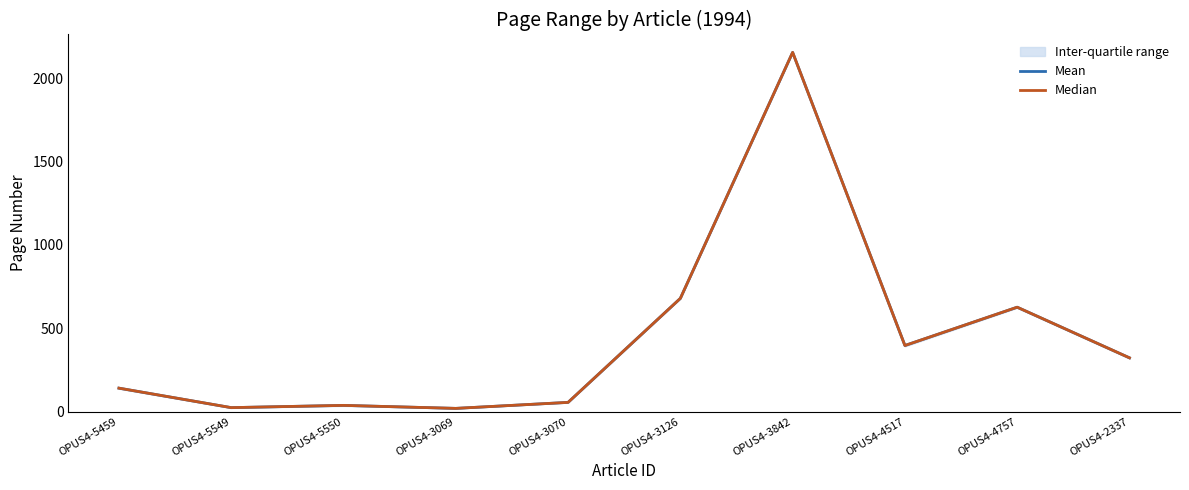

What are all the series names shown in the legend?

Mean, Median